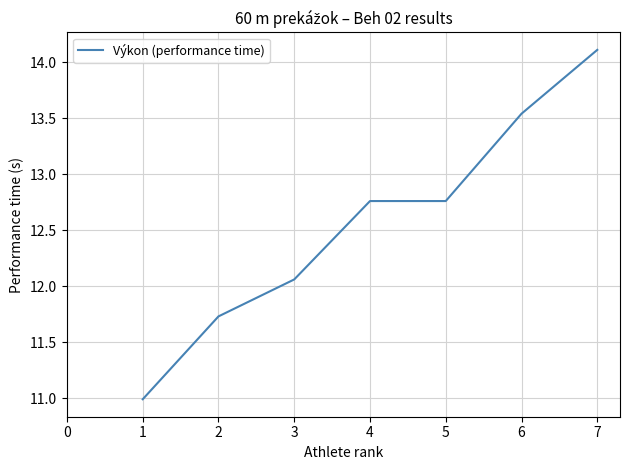

Count the number of categories in the chart.

7